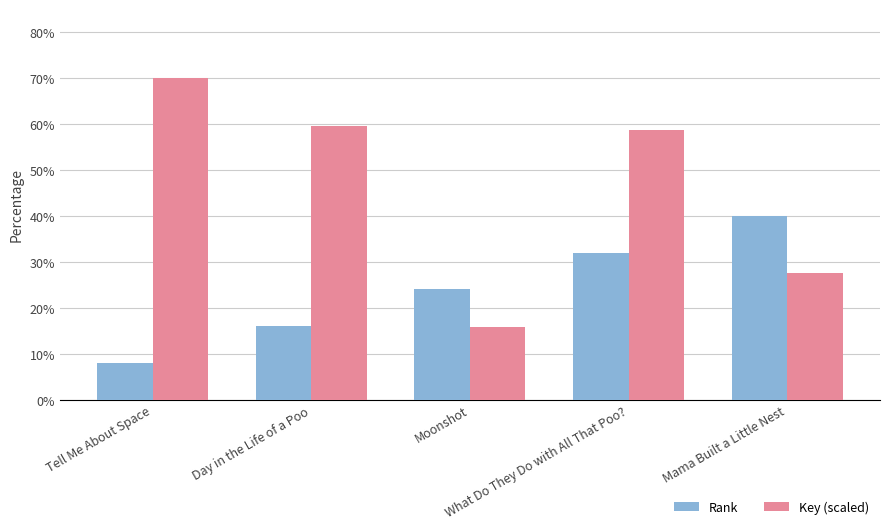

Which series has the widest spread of values?

Key (scaled)